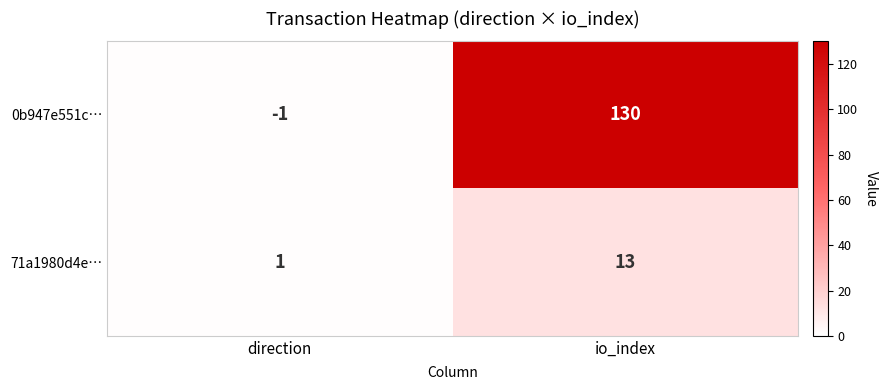

At which category is the sum across all series the highest?

io_index